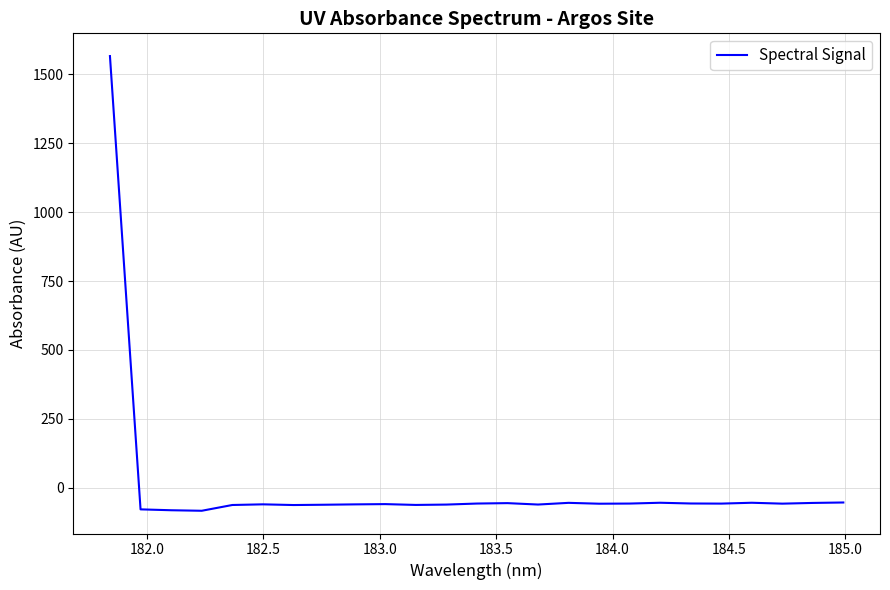

What is the minimum value shown in the chart?

-84.3